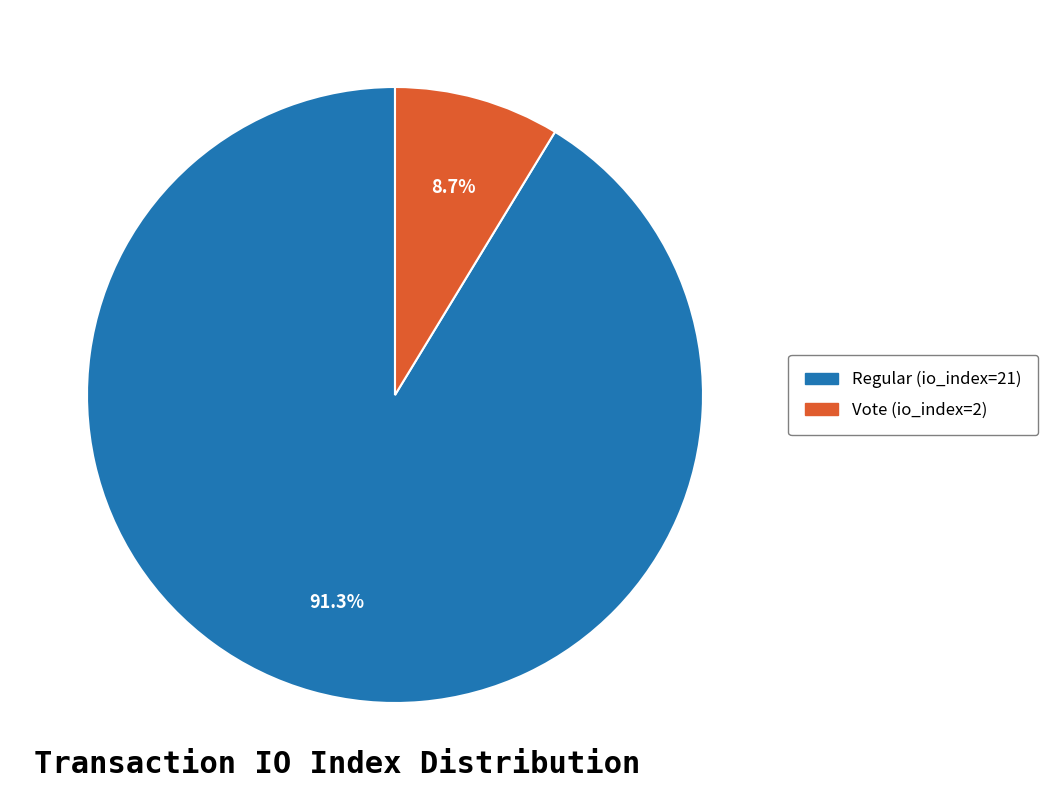

Is it true that Regular (io_index=21) is 91% of the pie?

True